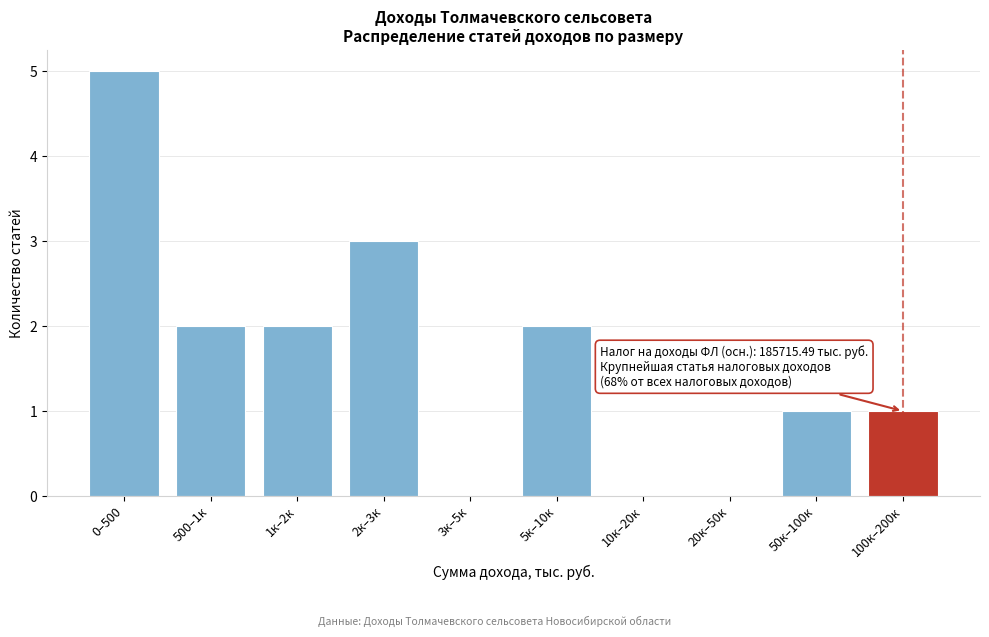

Reading left to right, extract all data points from this chart.

0–500=5	500–1к=2	1к–2к=2	2к–3к=3	3к–5к=0	5к–10к=2	10к–20к=0	20к–50к=0	50к–100к=1	100к–200к=1